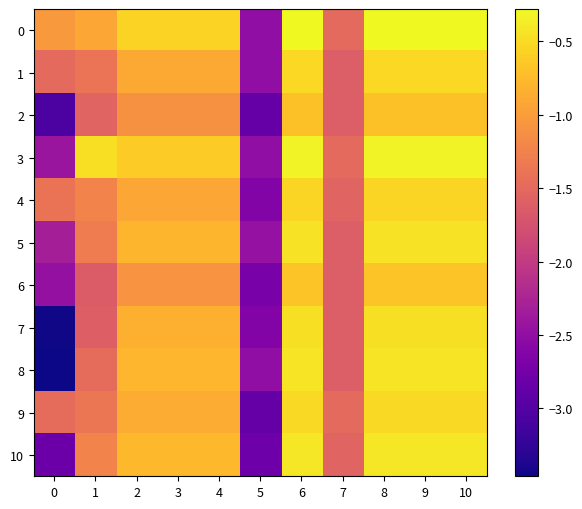

Rank the series by their maximum value, from highest to lowest.

0, 3, 10, 8, 5, 7, 9, 1, 4, 6, 2